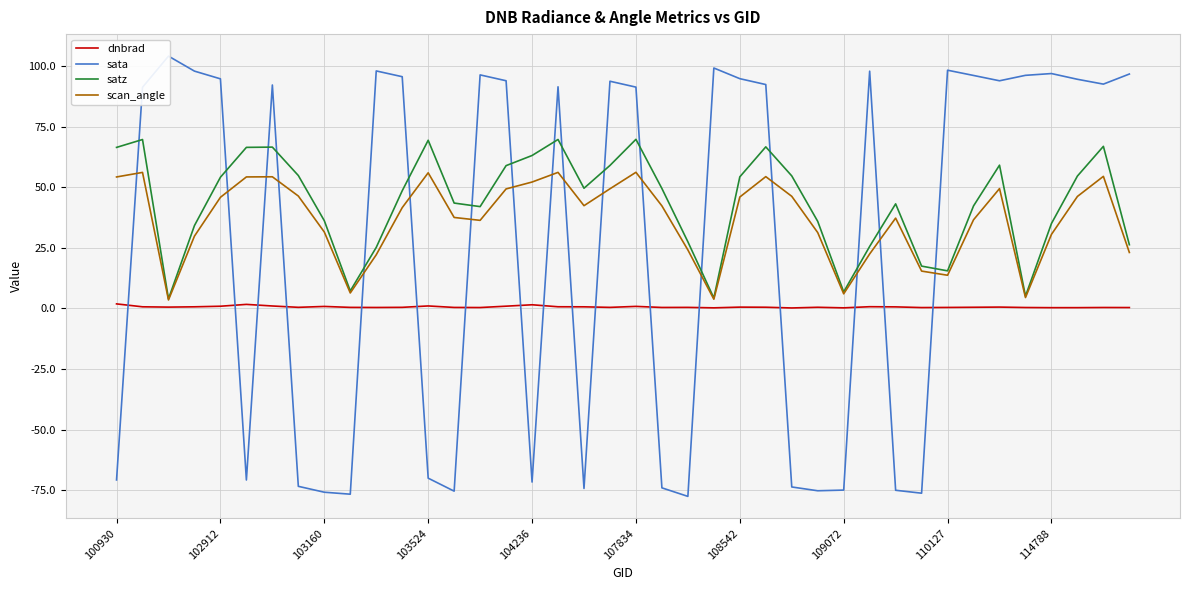

What is the difference between the satz values at 107834 and 102912?

15.7